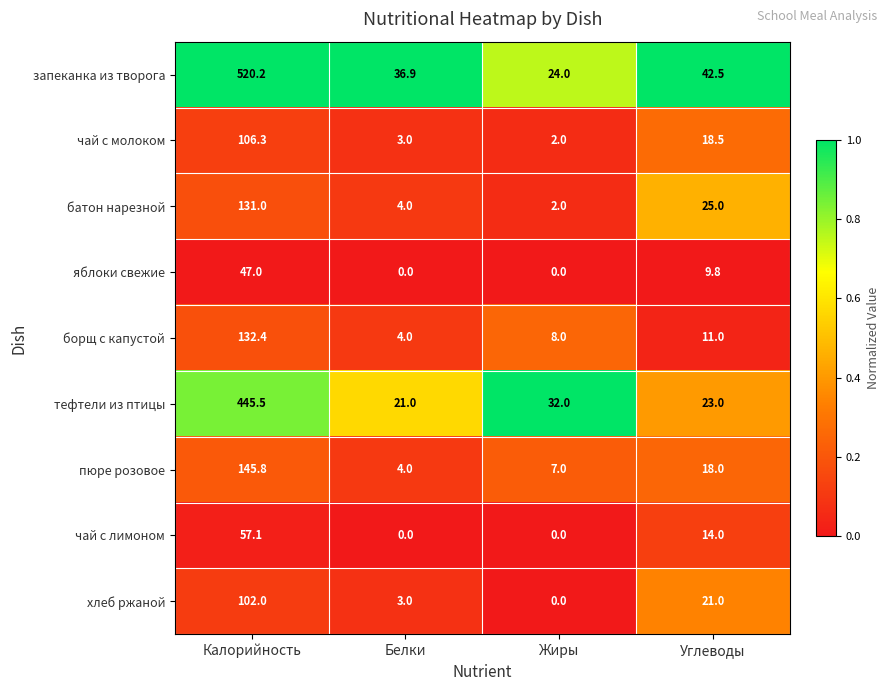

Which label corresponds to the largest value in the chart?

Калорийность